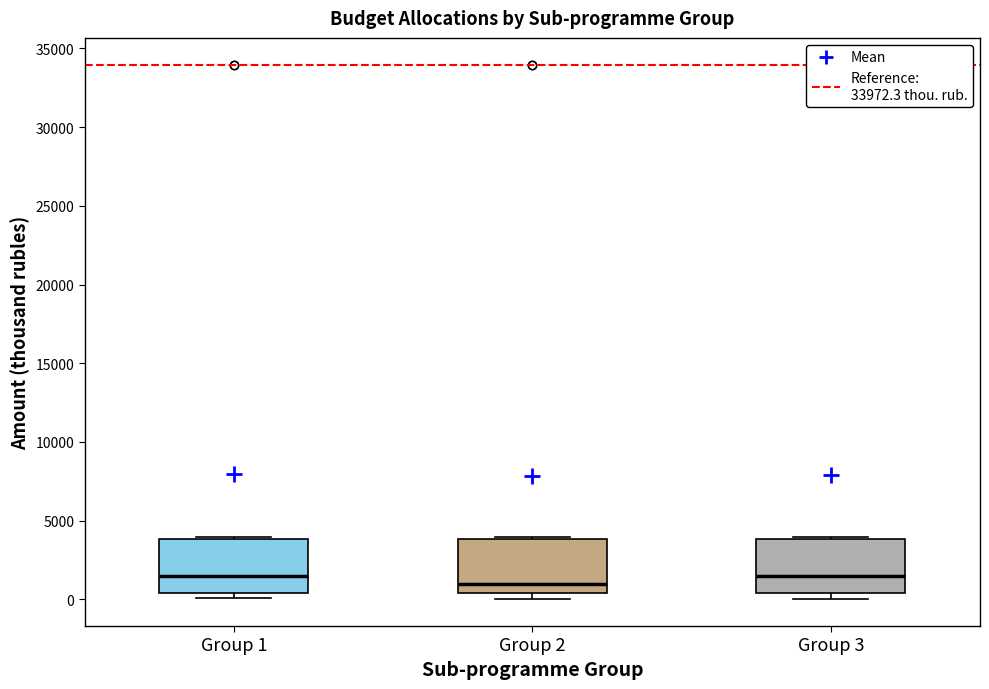

Where is the lower edge of the box for Group 3 on the y-axis? The values are not printed on the chart, so give them approximately, as read against the axis.

500